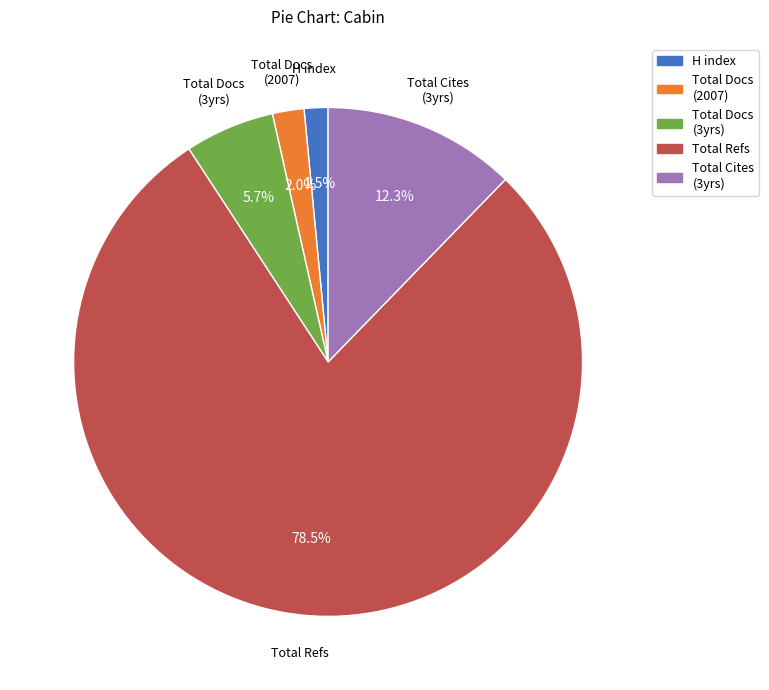

Which has a higher value, Total Refs or Total Docs (3yrs)?

Total Refs